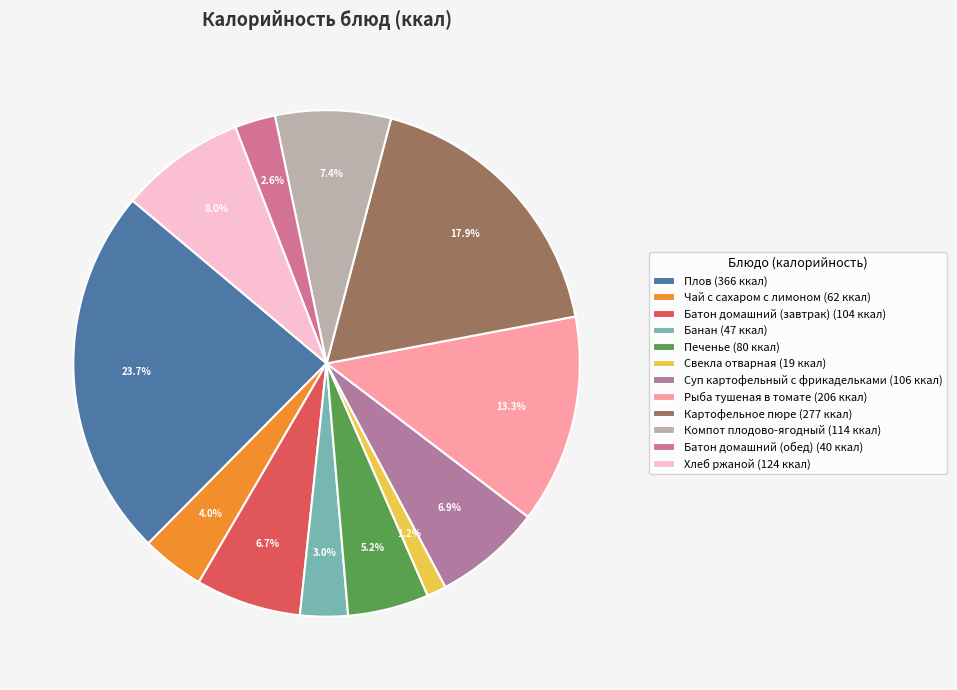

What is the total percentage of Чай с сахаром с лимоном and Печенье?

9.2%